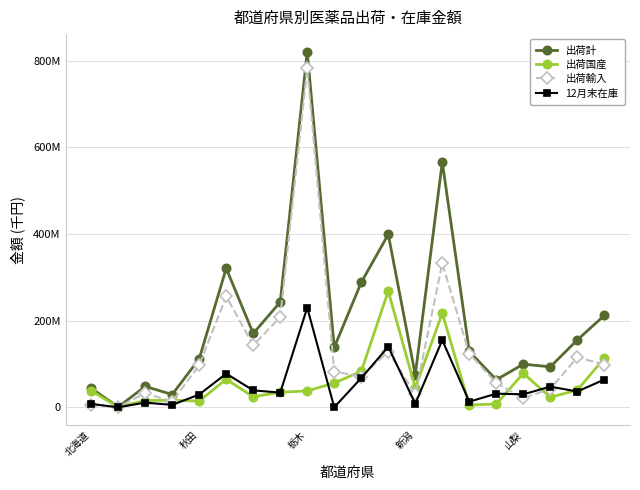

What are all the series names shown in the legend?

出荷計, 出荷国産, 出荷輸入, 12月末在庫